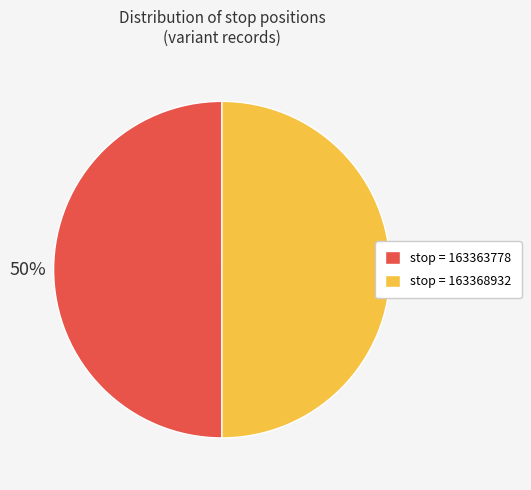

How many segments does this pie chart have?

2